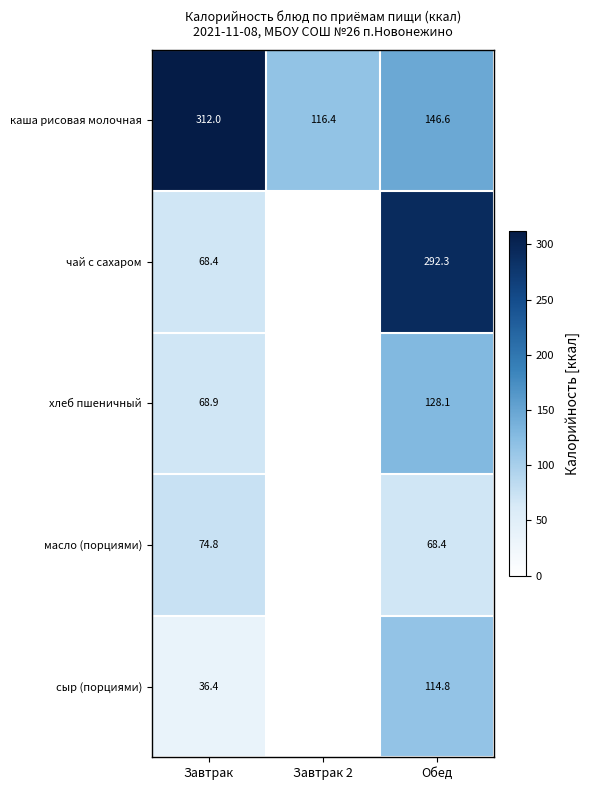

Between Завтрак and Обед, which series saw the biggest shift?

чай с сахаром